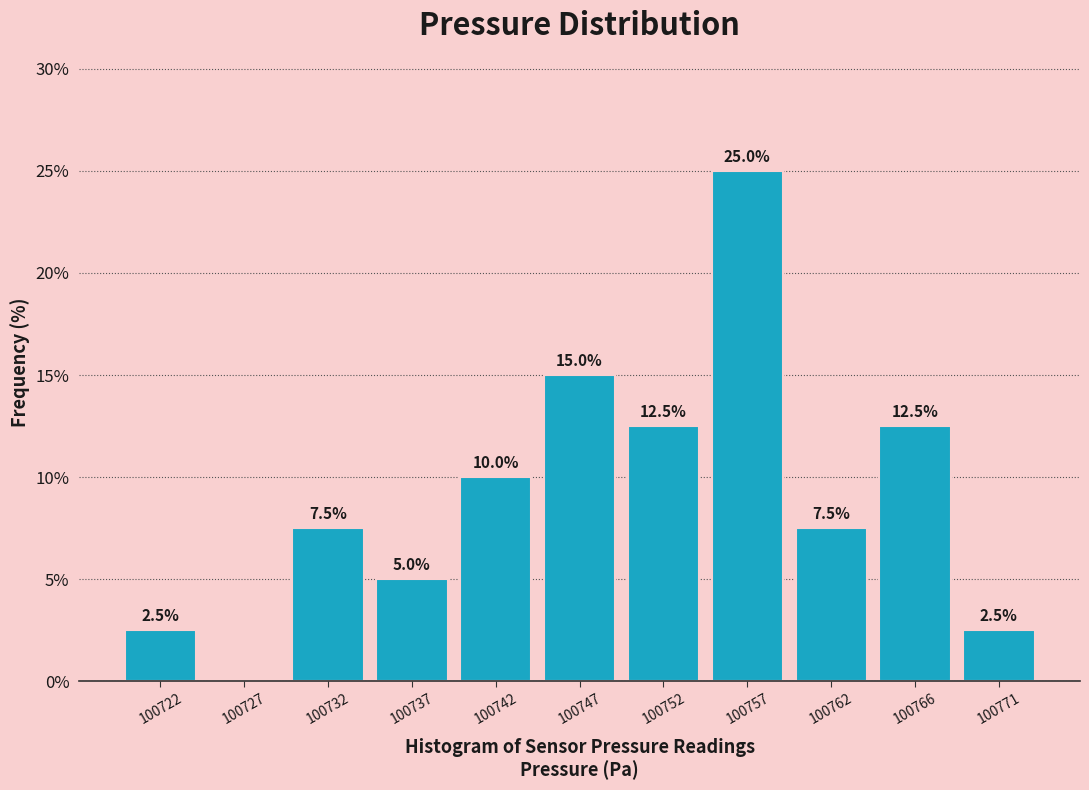

Reading left to right, what are all the values shown in this chart?

100722=2.5	100727=0.0	100732=7.5	100737=5.0	100742=10.0	100747=15.0	100752=12.5	100757=25.0	100762=7.5	100766=12.5	100771=2.5